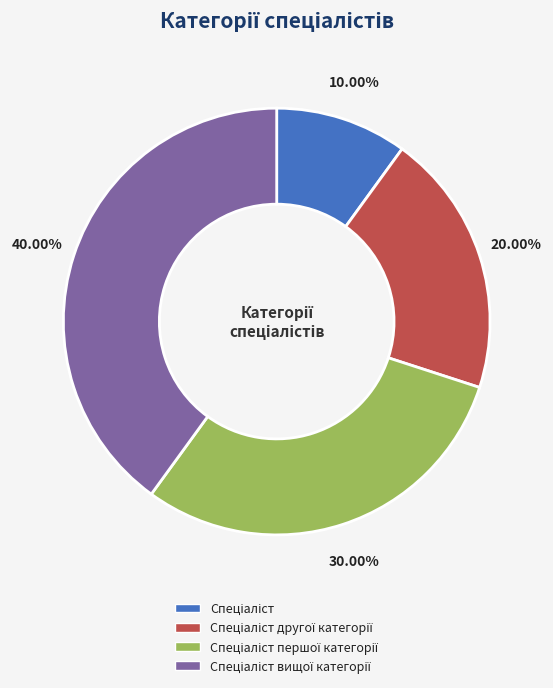

Does any single category account for the majority?

No